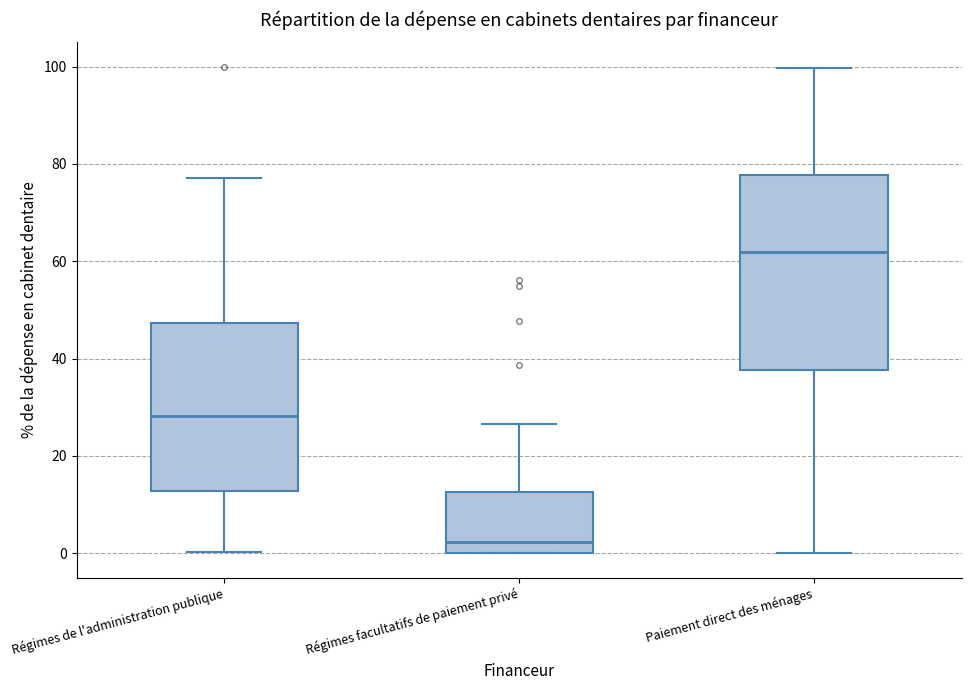

Which box has the lowest median line?

Régimes facultatifs de paiement privé